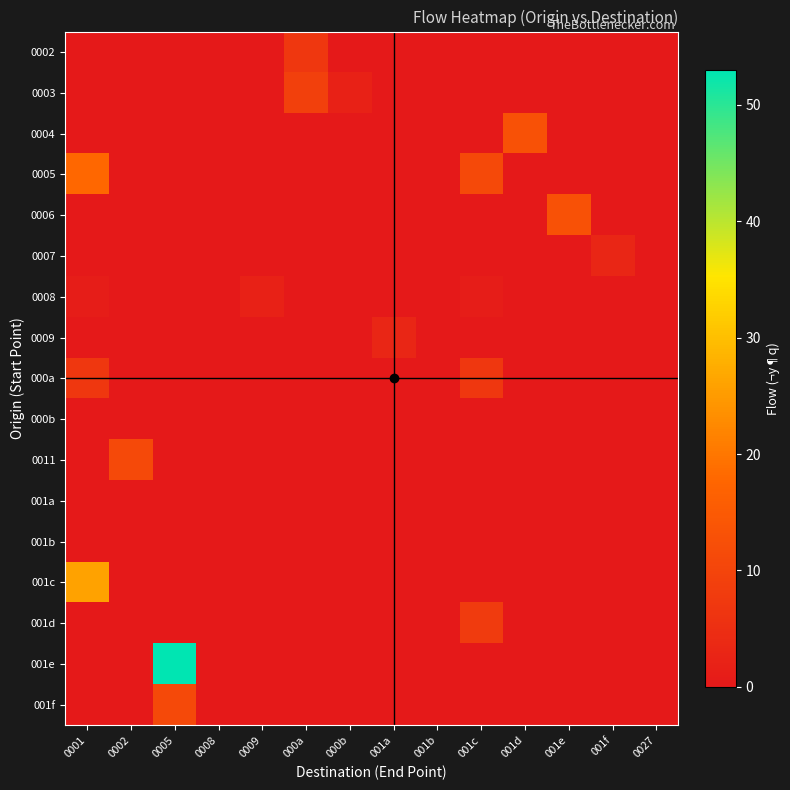

Reading left to right, list all the values displayed in this chart.

0002: 0001=0	0002=0	0005=0	0008=0	0009=0	000a=7	000b=0	001a=0	001b=0	001c=0	001d=0	001e=0	001f=0	0027=0
0003: 0001=0	0002=0	0005=0	0008=0	0009=0	000a=9	000b=2	001a=0	001b=0	001c=0	001d=0	001e=0	001f=0	0027=0
0004: 0001=0	0002=0	0005=0	0008=0	0009=0	000a=0	000b=0	001a=0	001b=0	001c=0	001d=13	001e=0	001f=0	0027=0
0005: 0001=18	0002=0	0005=0	0008=0	0009=0	000a=0	000b=0	001a=0	001b=0	001c=11	001d=0	001e=0	001f=0	0027=0
0006: 0001=0	0002=0	0005=0	0008=0	0009=0	000a=0	000b=0	001a=0	001b=0	001c=0	001d=0	001e=13	001f=0	0027=0
0007: 0001=0	0002=0	0005=0	0008=0	0009=0	000a=0	000b=0	001a=0	001b=0	001c=0	001d=0	001e=0	001f=3	0027=0
0008: 0001=1	0002=0	0005=0	0008=0	0009=2	000a=0	000b=0	001a=0	001b=0	001c=1	001d=0	001e=0	001f=0	0027=0
0009: 0001=0	0002=0	0005=0	0008=0	0009=0	000a=0	000b=0	001a=3	001b=0	001c=0	001d=0	001e=0	001f=0	0027=0
000a: 0001=7	0002=0	0005=0	0008=0	0009=0	000a=0	000b=0	001a=0	001b=0	001c=7	001d=0	001e=0	001f=0	0027=0
000b: 0001=0	0002=0	0005=0	0008=0	0009=0	000a=0	000b=0	001a=0	001b=0	001c=0	001d=0	001e=0	001f=0	0027=0
0011: 0001=0	0002=11	0005=0	0008=0	0009=0	000a=0	000b=0	001a=0	001b=0	001c=0	001d=0	001e=0	001f=0	0027=0
001a: 0001=0	0002=0	0005=0	0008=0	0009=0	000a=0	000b=0	001a=0	001b=0	001c=0	001d=0	001e=0	001f=0	0027=0
001b: 0001=0	0002=0	0005=0	0008=0	0009=0	000a=0	000b=0	001a=0	001b=0	001c=0	001d=0	001e=0	001f=0	0027=0
001c: 0001=26	0002=0	0005=0	0008=0	0009=0	000a=0	000b=0	001a=0	001b=0	001c=0	001d=0	001e=0	001f=0	0027=0
001d: 0001=0	0002=0	0005=0	0008=0	0009=0	000a=0	000b=0	001a=0	001b=0	001c=8	001d=0	001e=0	001f=0	0027=0
001e: 0001=0	0002=0	0005=53	0008=0	0009=0	000a=0	000b=0	001a=0	001b=0	001c=0	001d=0	001e=0	001f=0	0027=0
001f: 0001=0	0002=0	0005=11	0008=0	0009=0	000a=0	000b=0	001a=0	001b=0	001c=0	001d=0	001e=0	001f=0	0027=0